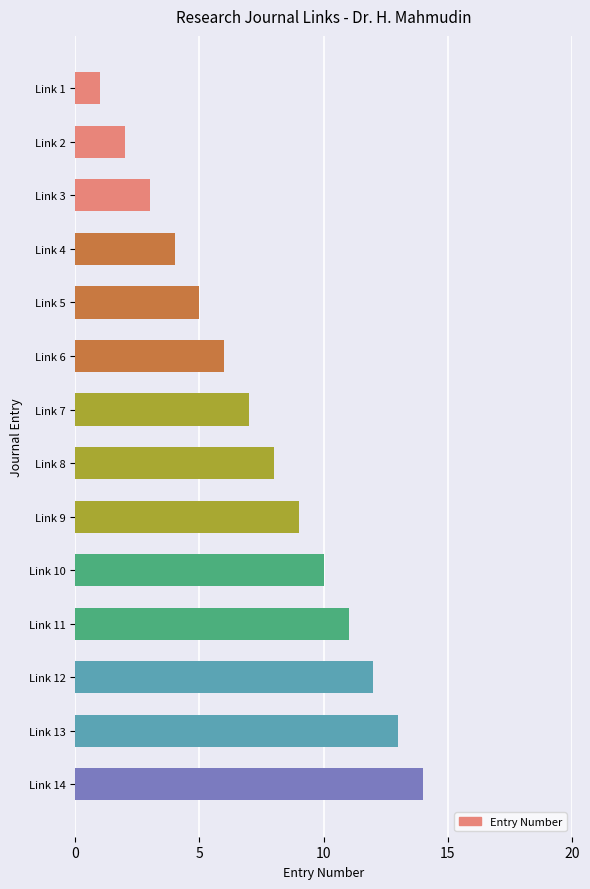

List the labels in order of value, smallest first.

Link 1, Link 2, Link 3, Link 4, Link 5, Link 6, Link 7, Link 8, Link 9, Link 10, Link 11, Link 12, Link 13, Link 14